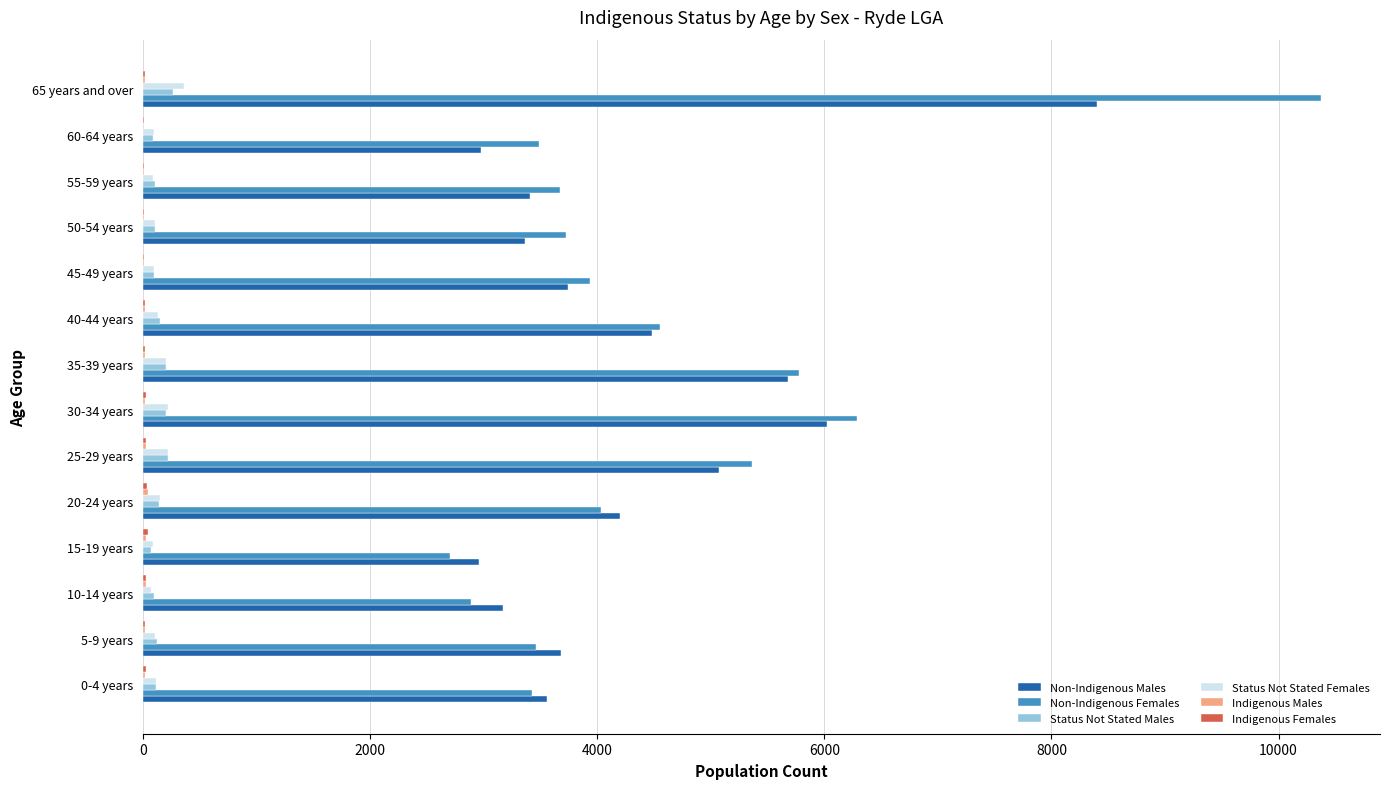

What is the greatest value displayed?

10374